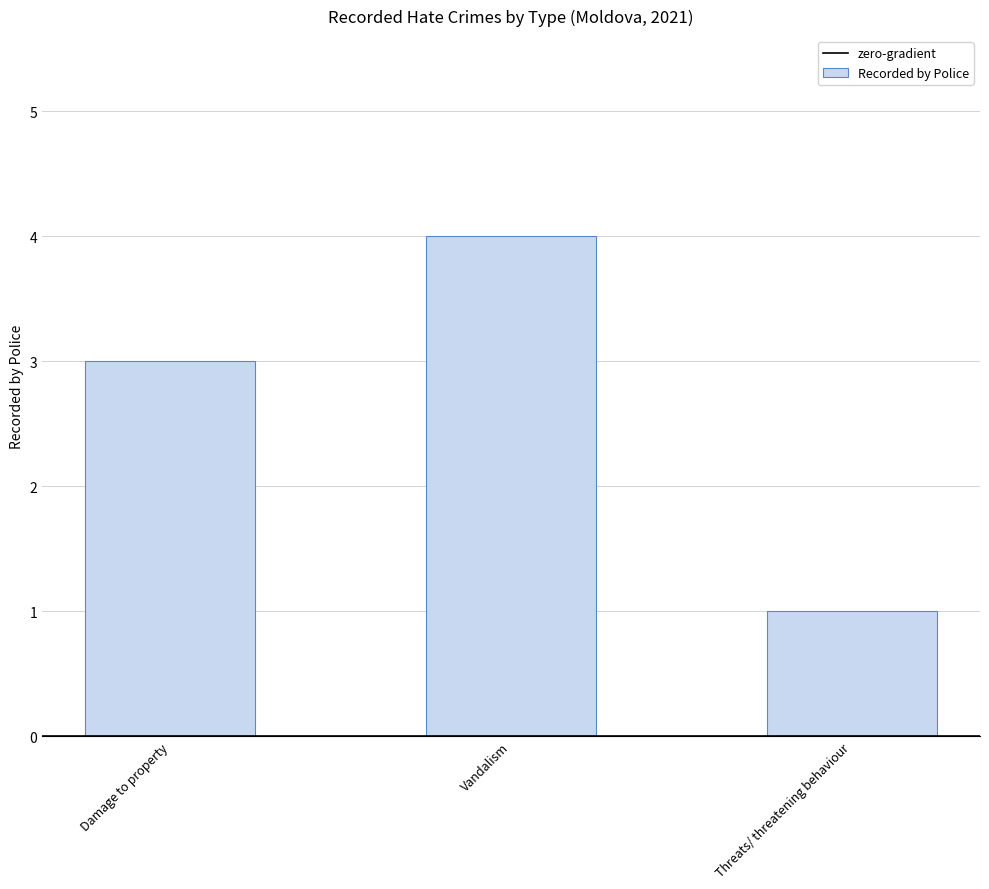

How many values are between 1 and 4?

3